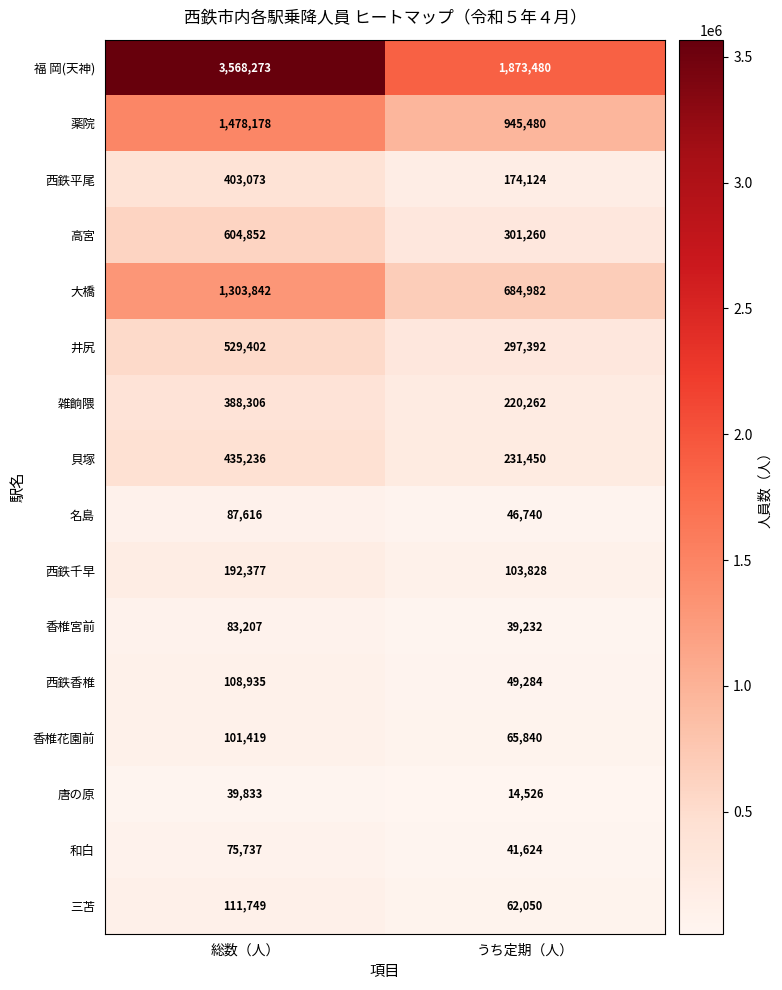

What is the difference between the 福 岡(天神) values at 総数（人） and うち定期（人）?

1694793